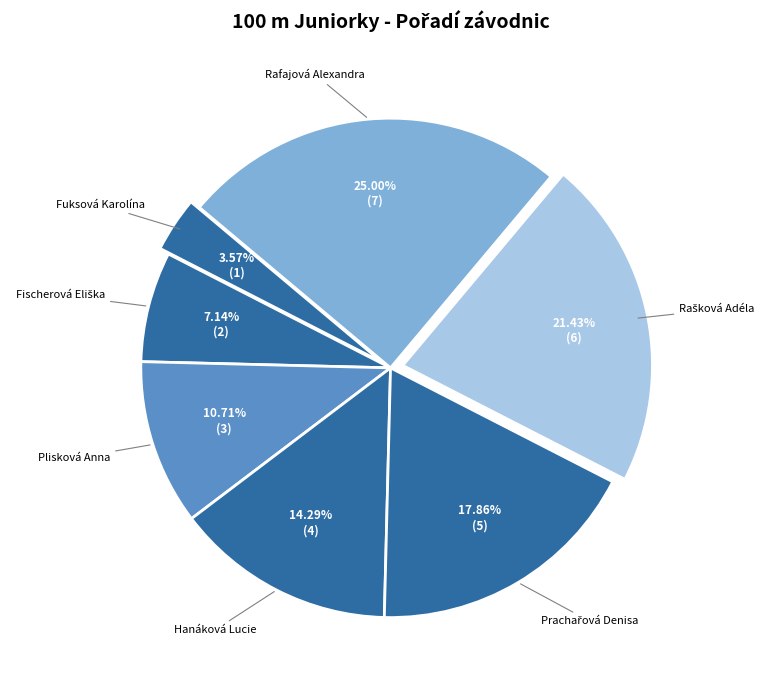

How many slices are in this pie chart?

7